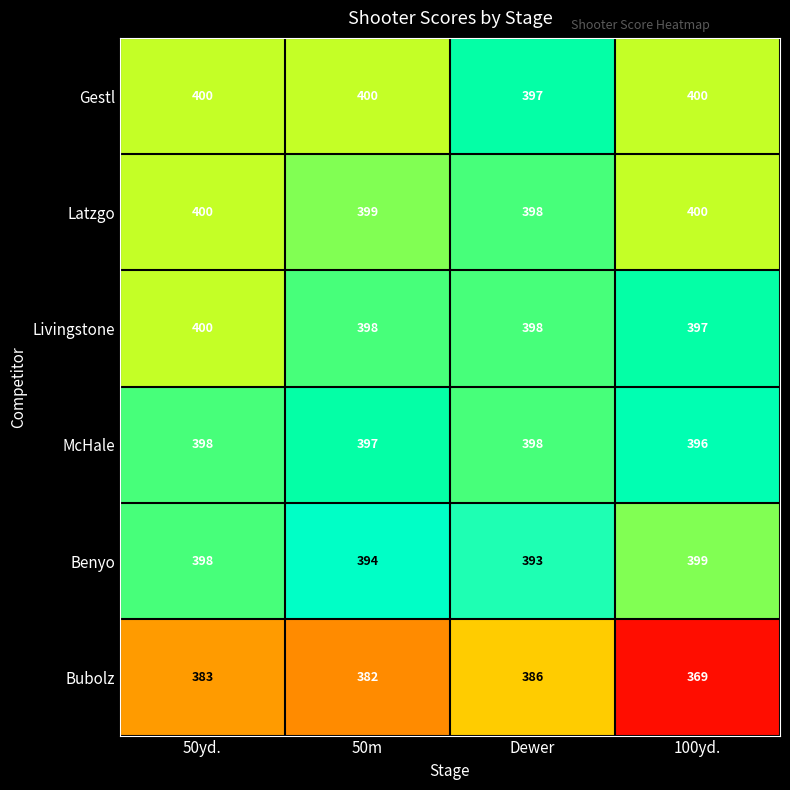

Is the value of McHale at 100yd. greater than the value of Livingstone at 100yd.?

No